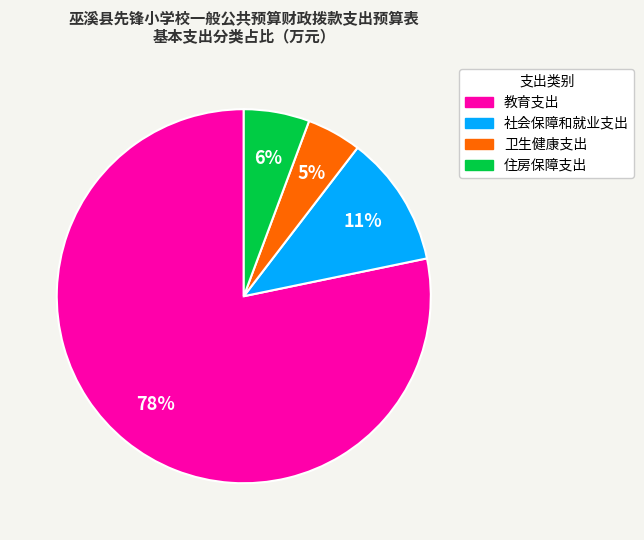

Count the number of slices in the pie.

4